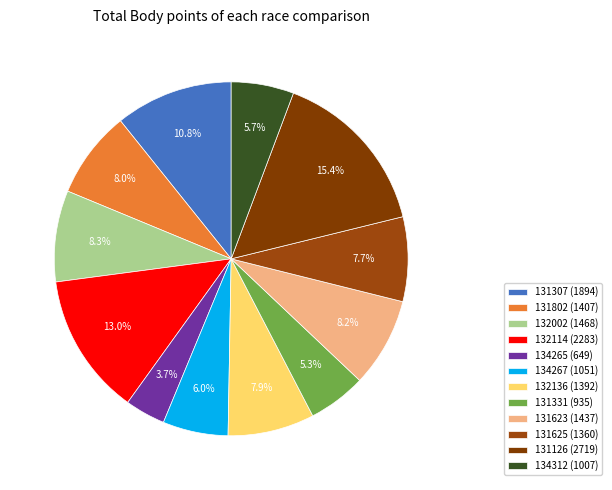

To the nearest percent, what portion does 131331 represent?

5%